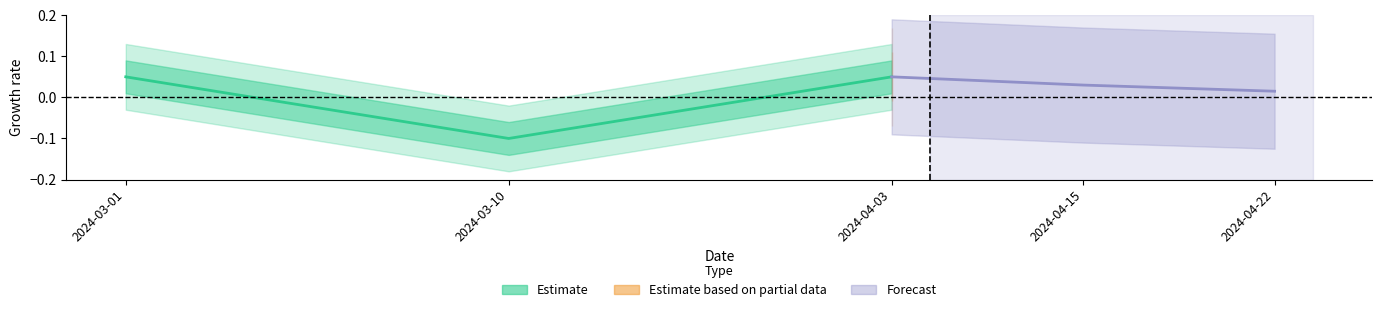

At which label is Estimate closest to 0?

2024-03-01